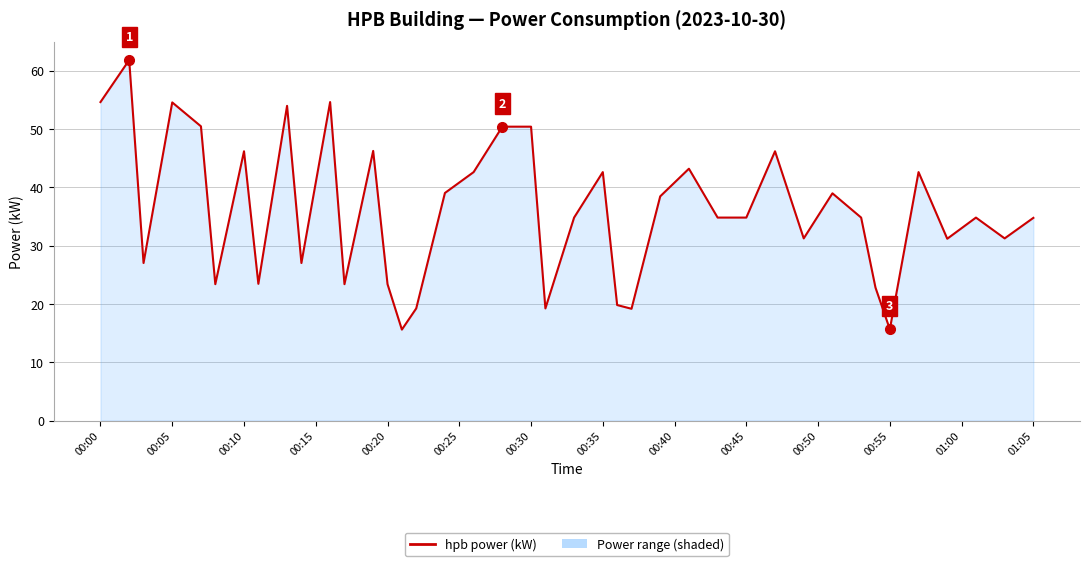

What is the difference between the maximum and minimum values?

46.2